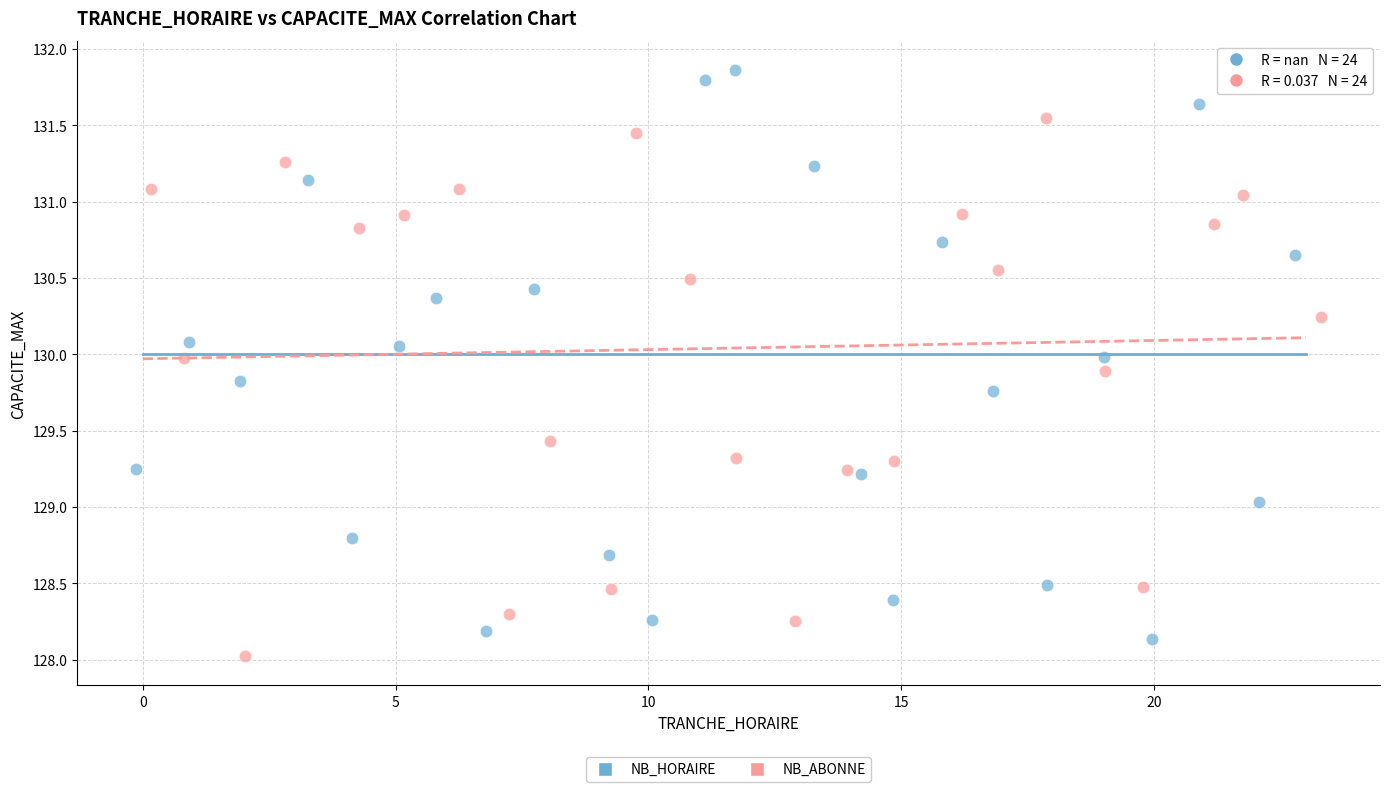

Which series contains the highest Y value?

NB_HORAIRE